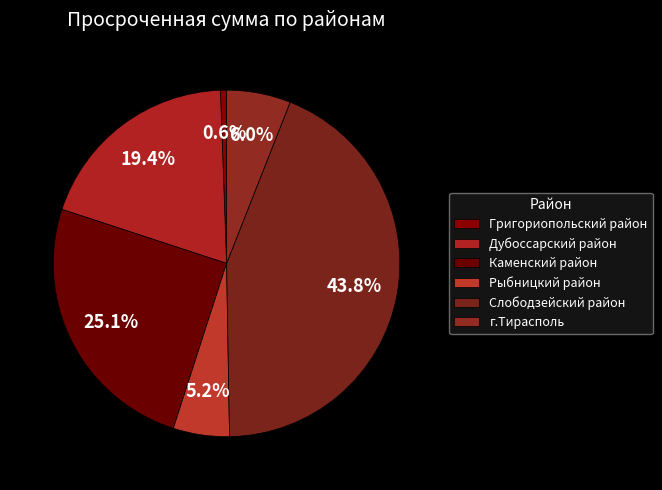

What portion of the pie excludes Григориопольский район?

99.4%